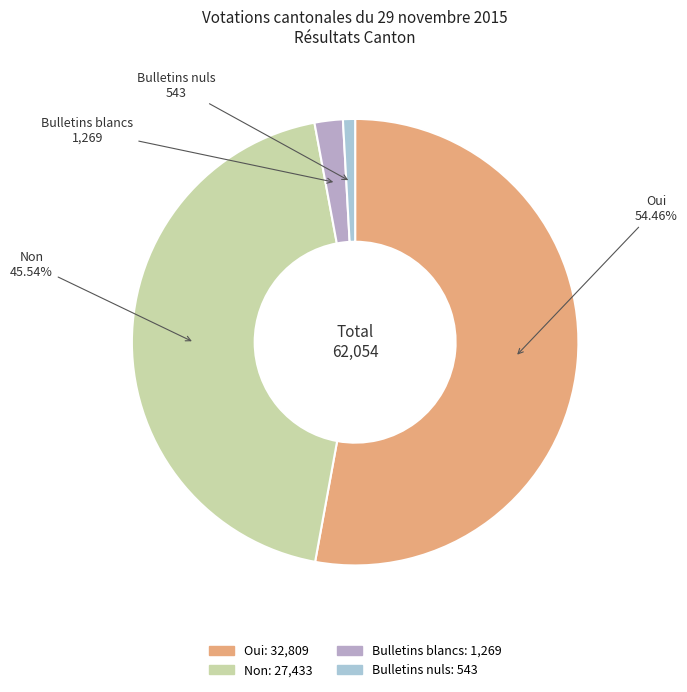

Which slice is the smallest?

Bulletins nuls